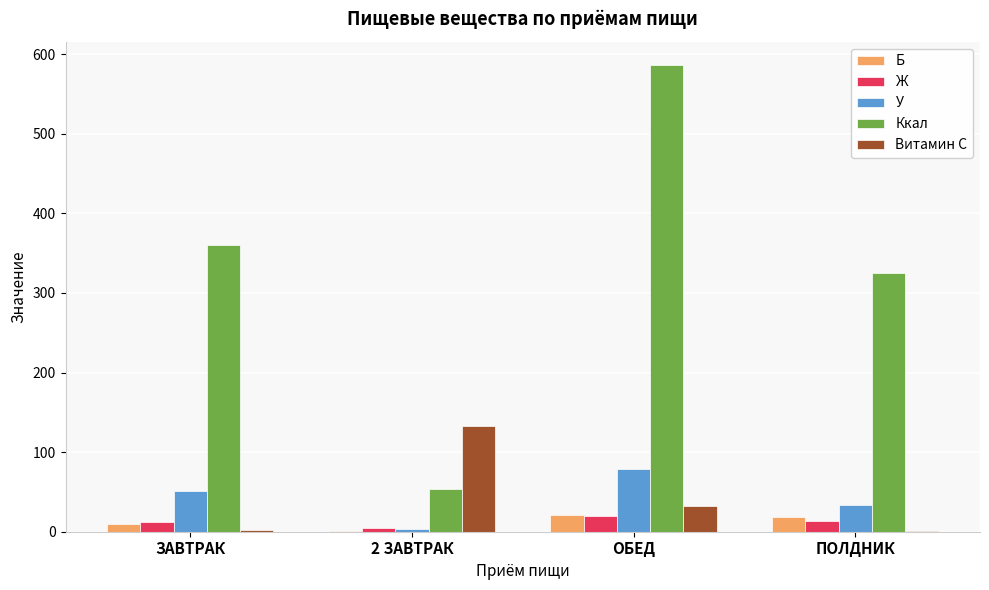

How many groups of bars are there?

4